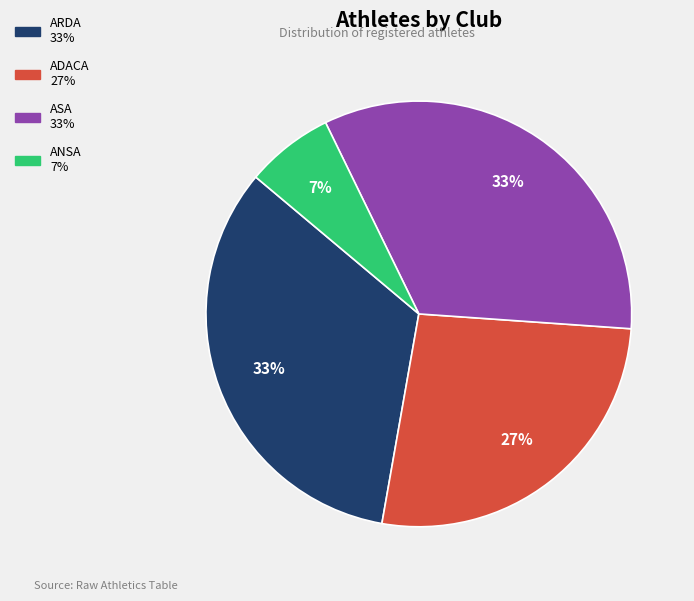

To the nearest percent, what is the combined percentage of ARDA and ADACA?

60%